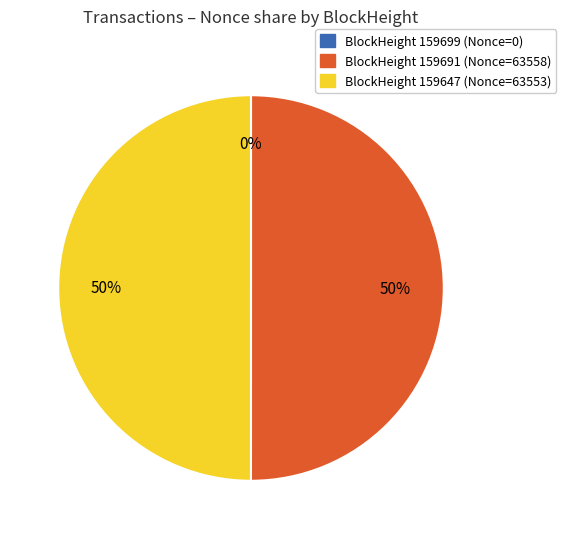

To the nearest percent, what is the average slice percentage?

33%